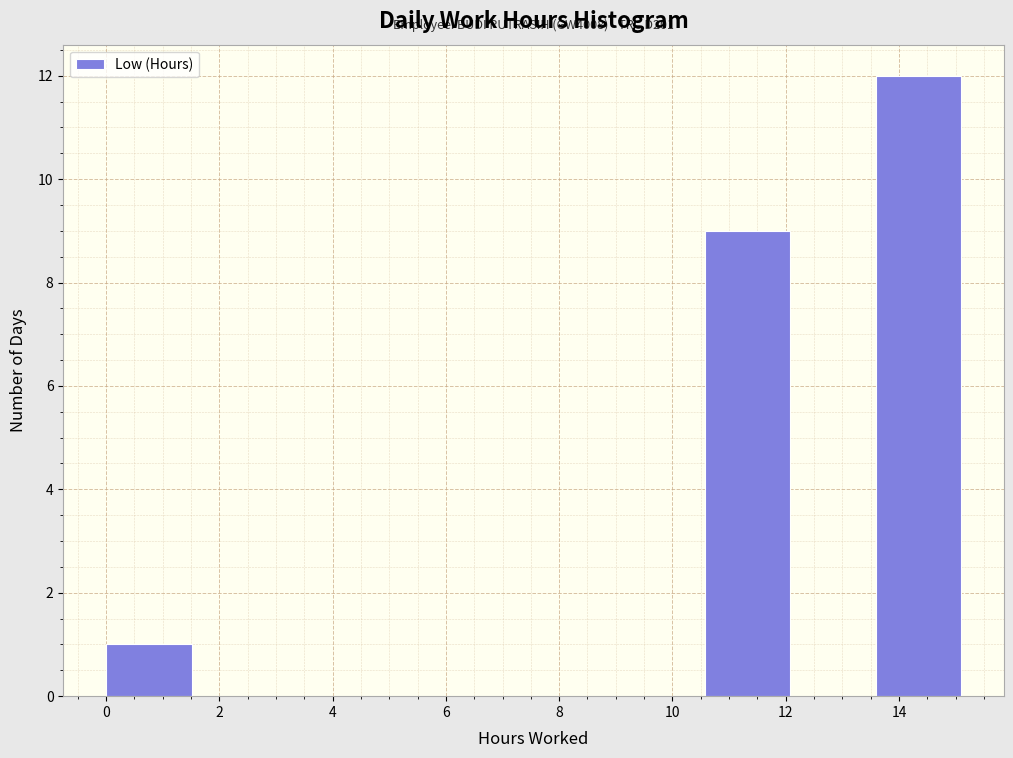

Which range on the x-axis has the tallest bar?

13.6 to 15.2